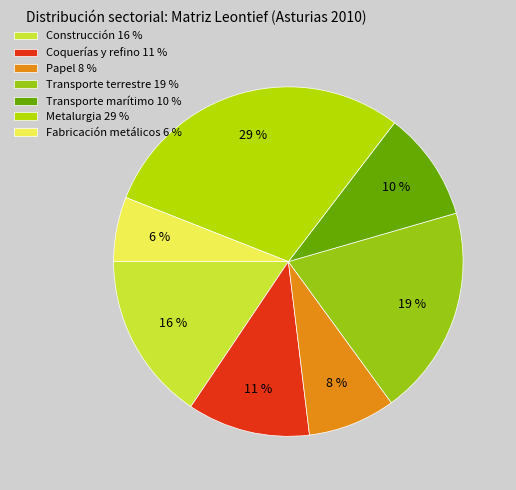

Is there any slice that represents more than half of the pie?

No